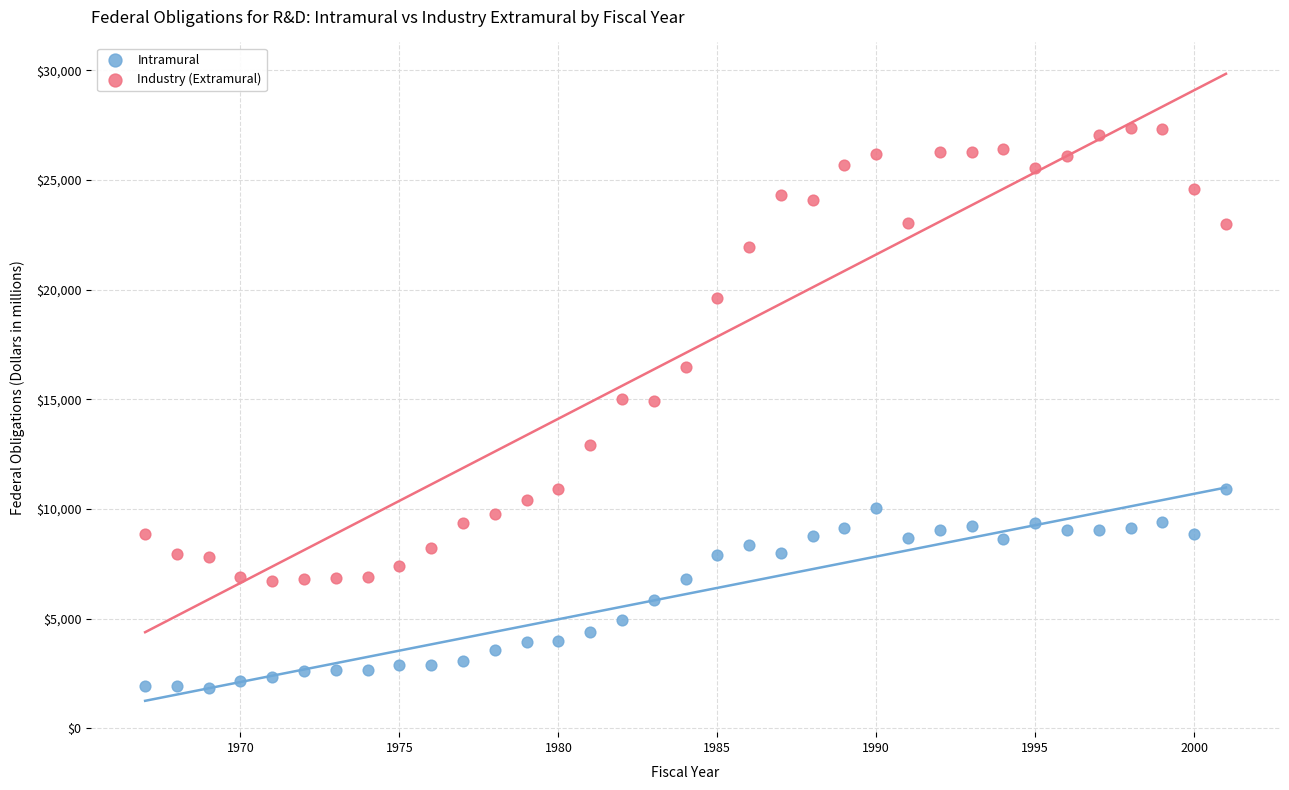

In the Industry (Extramural) series, what Y value is closest to 17032?

16472.9